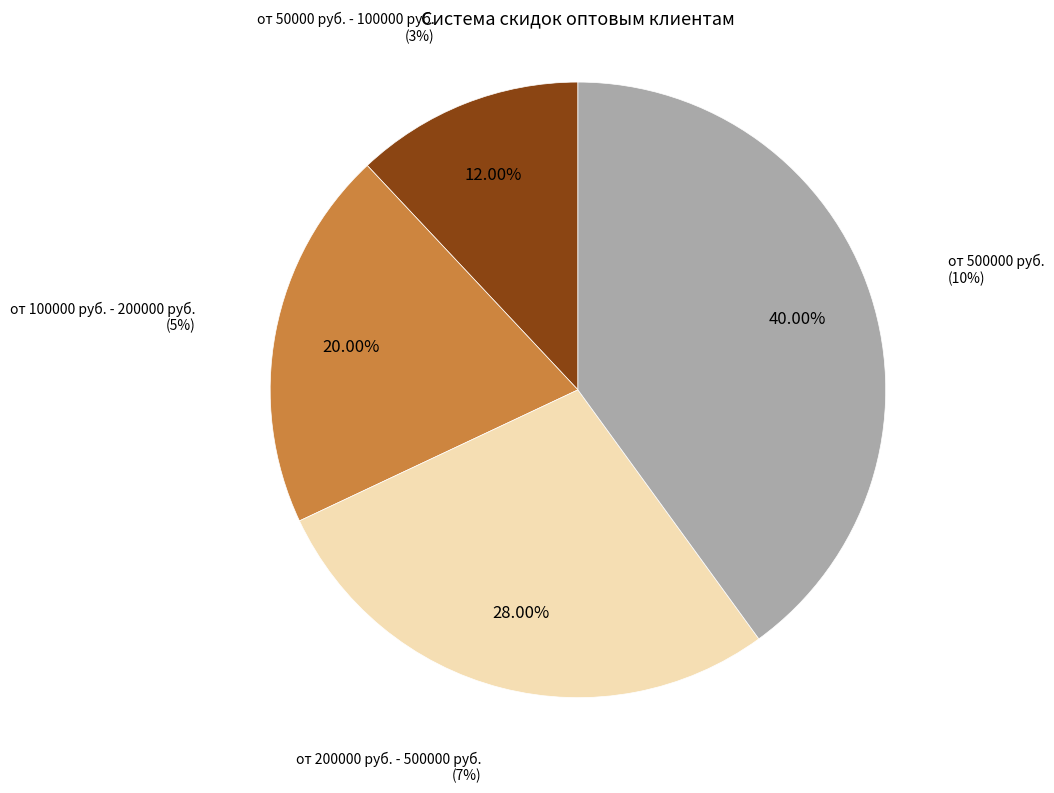

Which category has the biggest portion of the pie?

от 500000 руб.